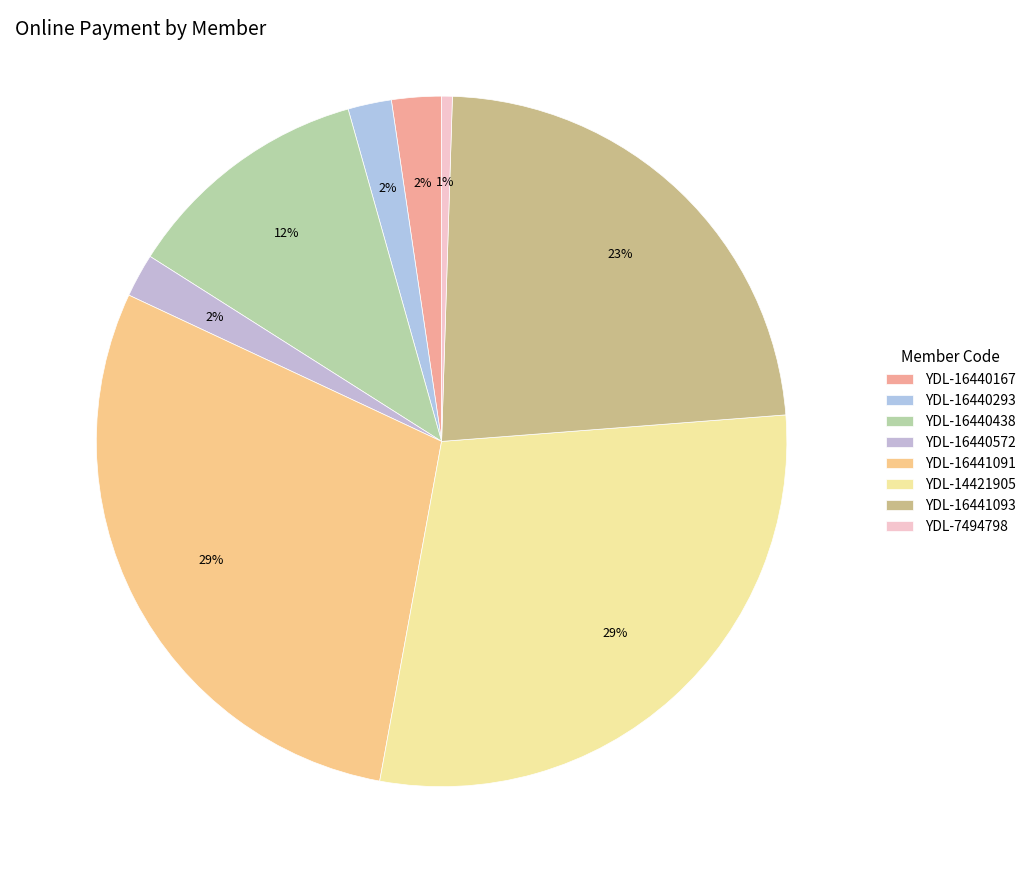

Does YDL-16440293 account for over 50% of the chart?

No